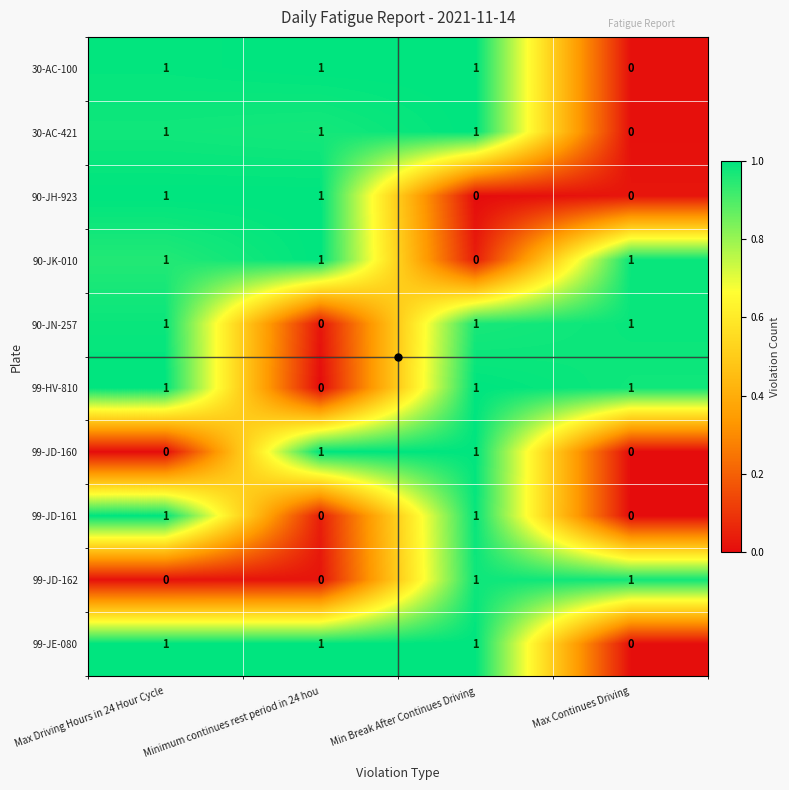

How many data points does each series have?

4